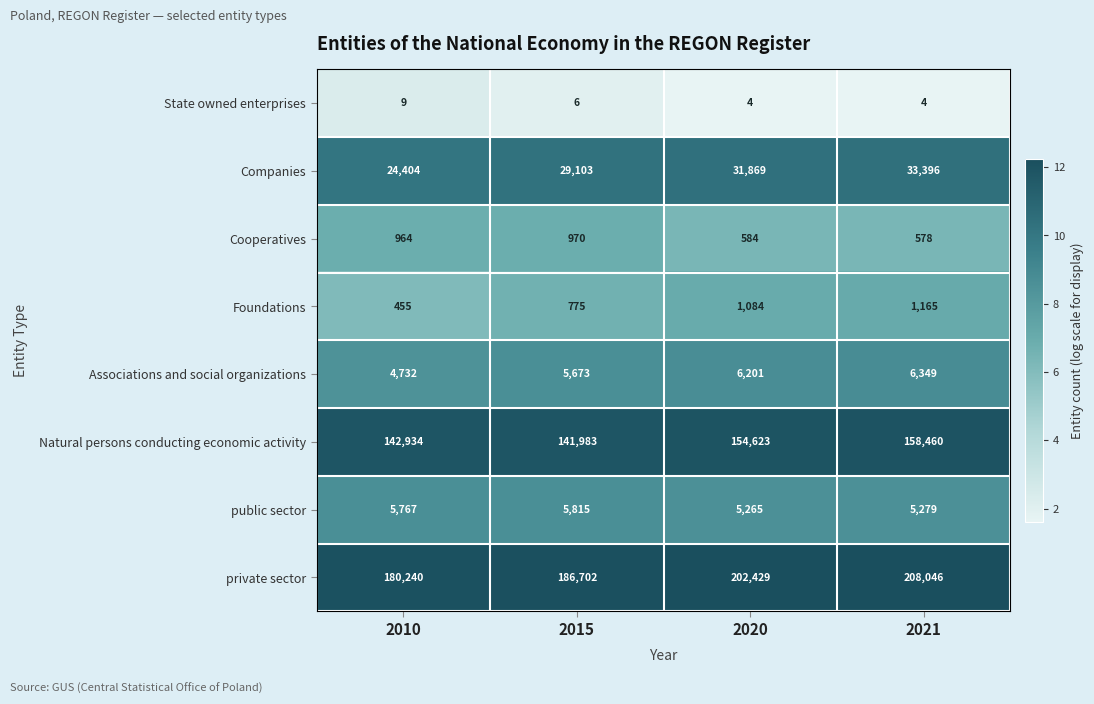

List the labels in order of Natural persons conducting economic activity value, largest first.

2021, 2020, 2010, 2015